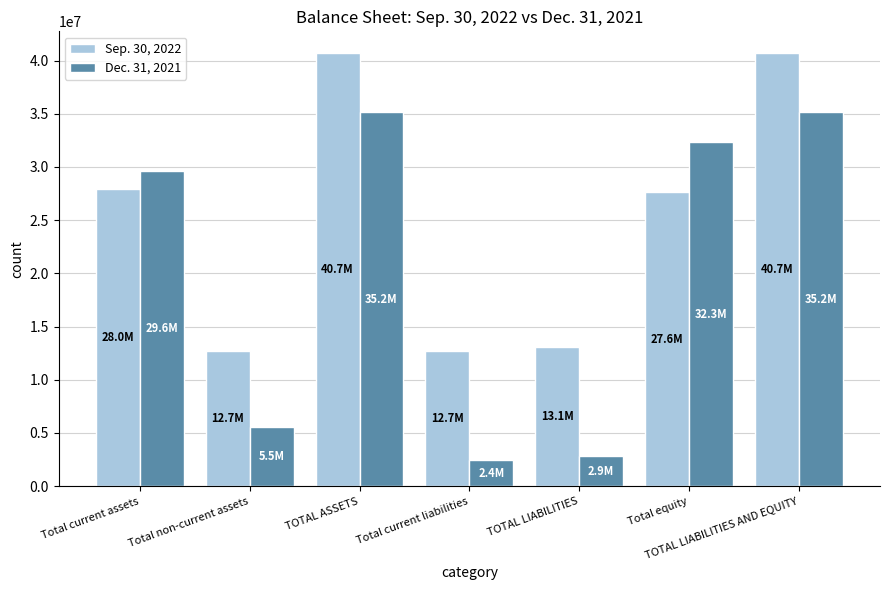

At which label is Dec. 31, 2021 closest to 18807989?

Total current assets